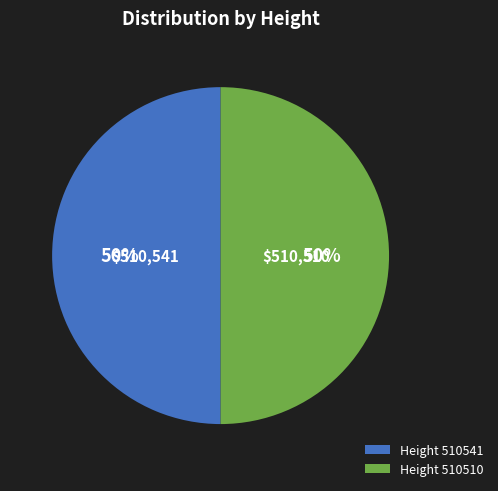

True or false: Height 510541 accounts for 64% of the total.

False